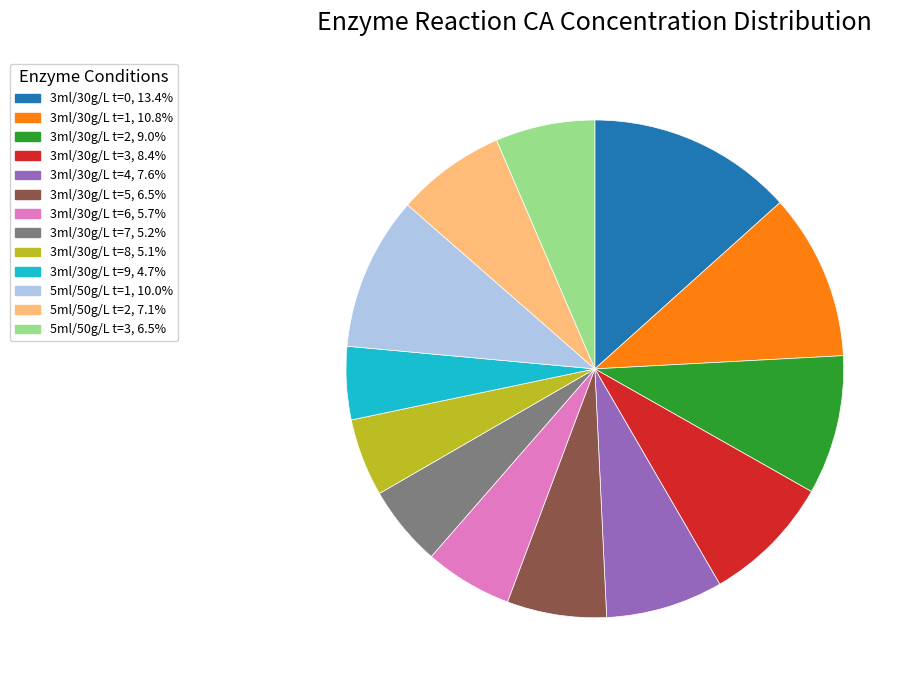

Is there a majority slice in this chart?

No